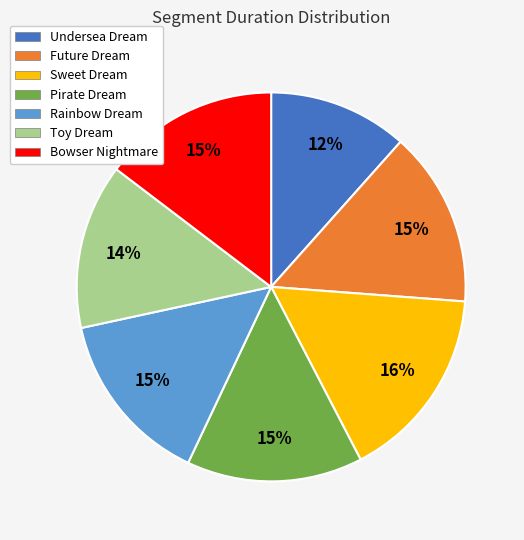

Is it true that Rainbow Dream is 15% of the pie?

True